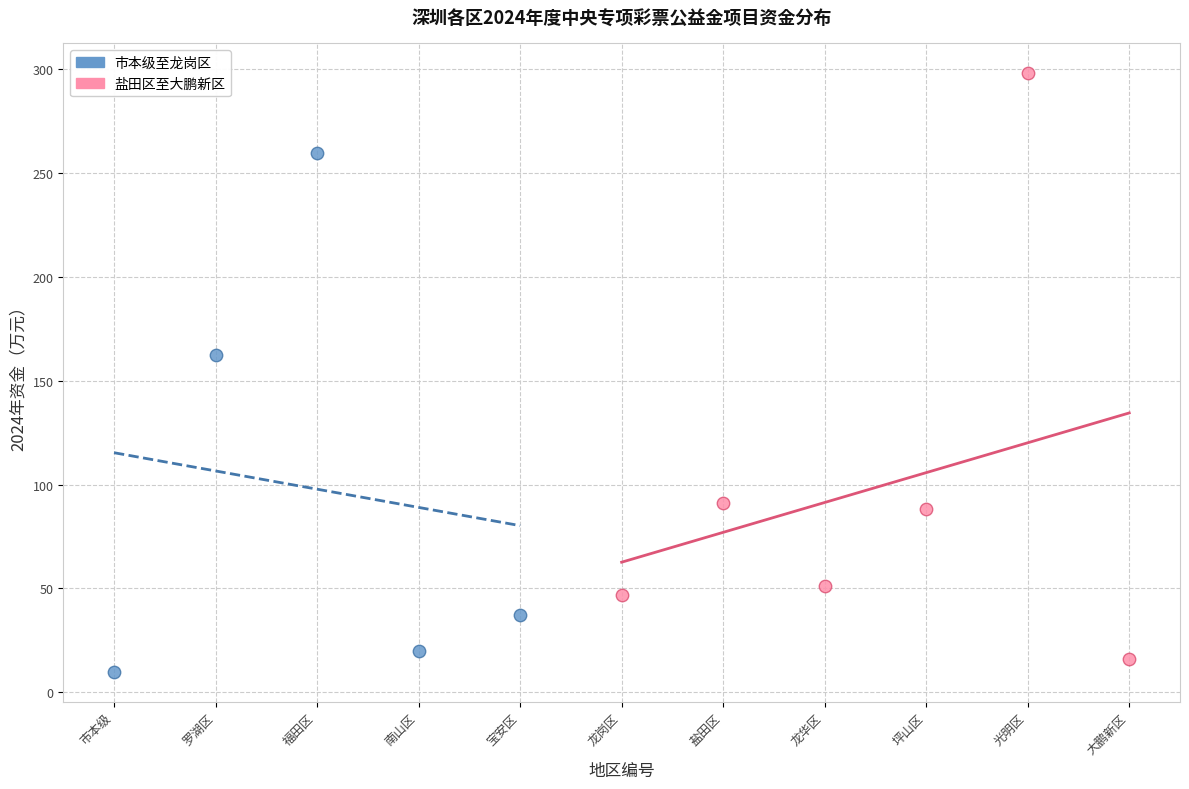

Which series contains the highest Y value?

盐田区至大鹏新区